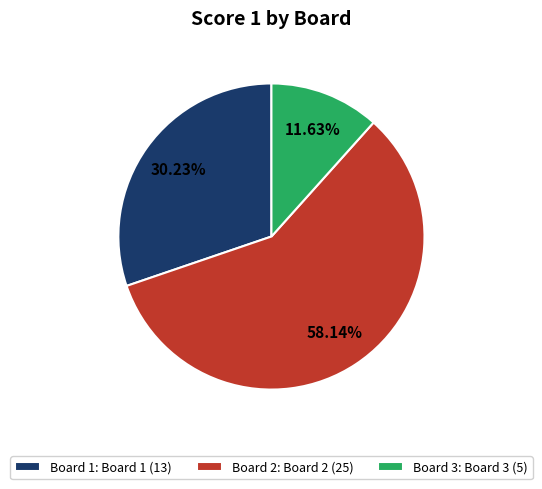

To the nearest percent, what is the combined percentage of Board 3 and Board 2?

70%